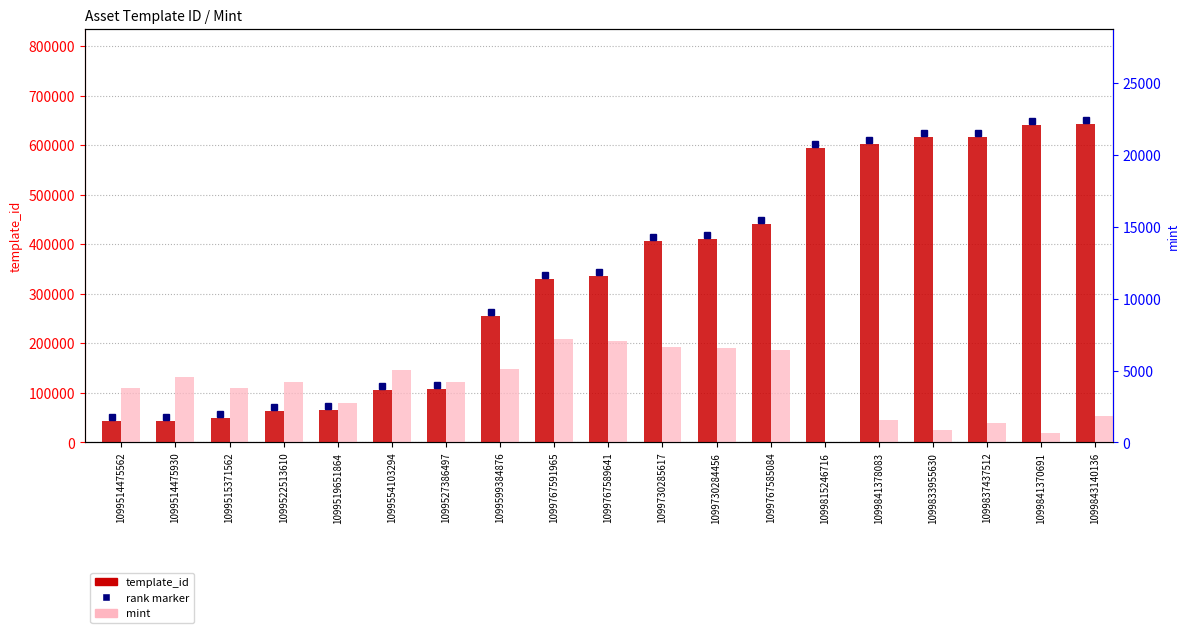

Between 1099730285617 and 1099837437512, which series saw the biggest shift?

template_id